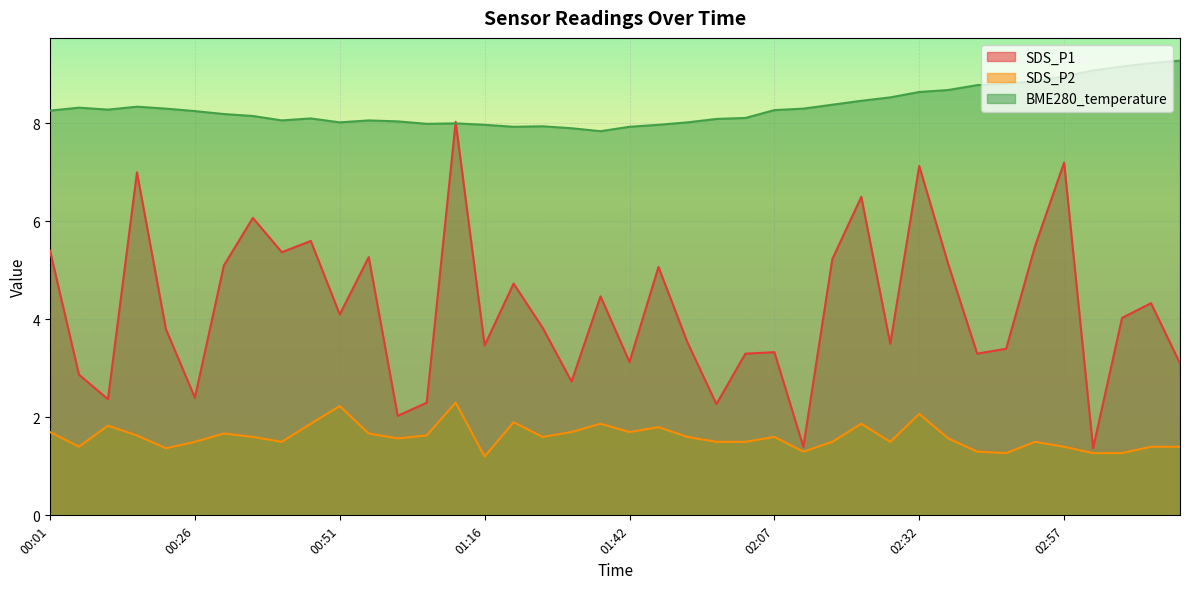

What is the value of the SDS_P1 point at the 17th from the left?

4.7